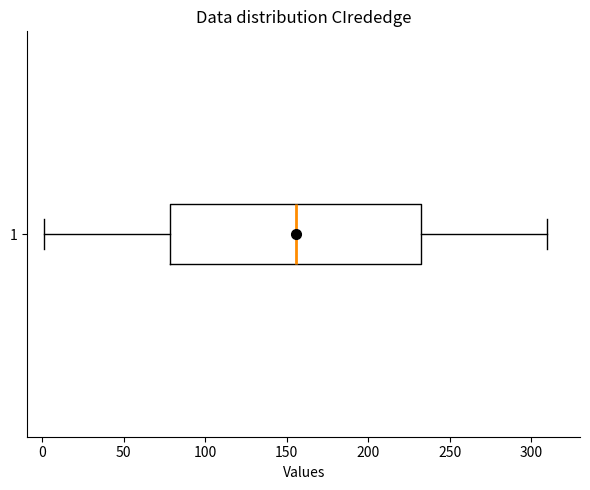

Where does the median line of the box at y = 1 sit on the x-axis? The values are not printed on the chart, so give them approximately, as read against the axis.

155